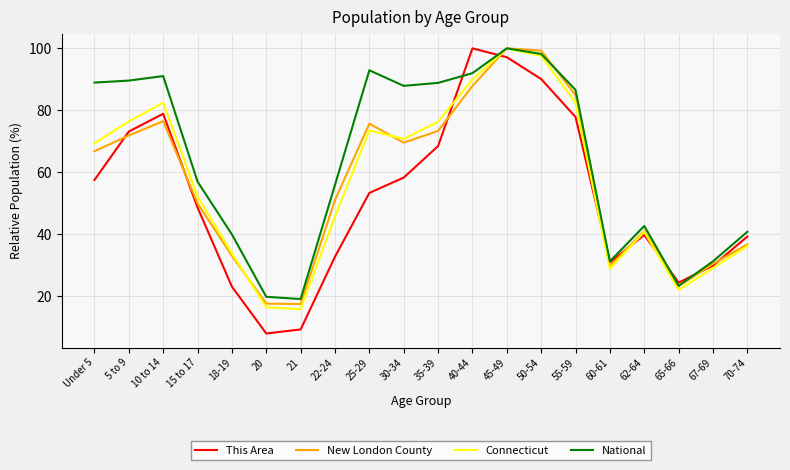

What value does the This Area series have at 5 to 9?

73.2